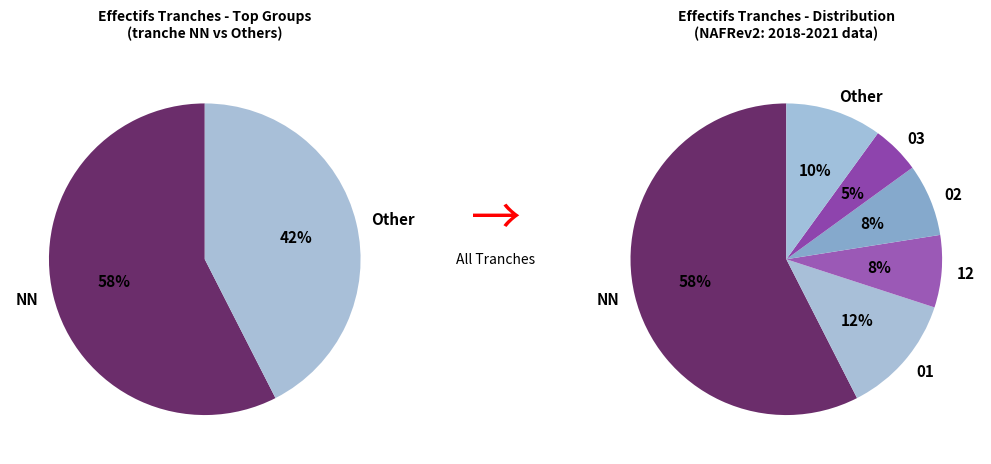

True or false: 03 accounts for 1% of the total.

False